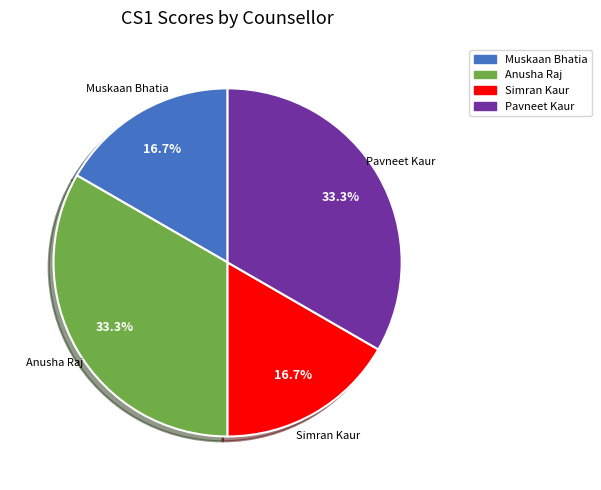

Is there a majority slice in this chart?

No